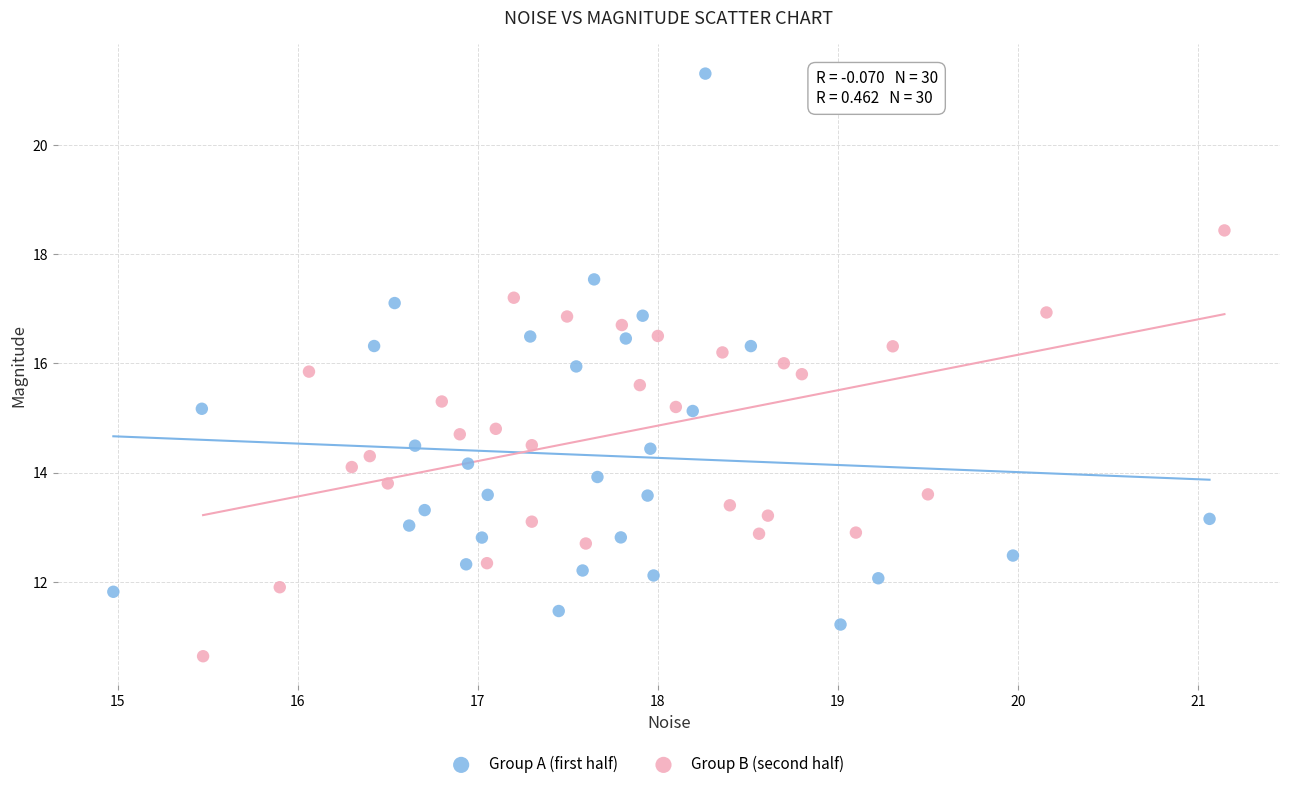

Which series reaches the minimum Y coordinate?

Group B (second half)